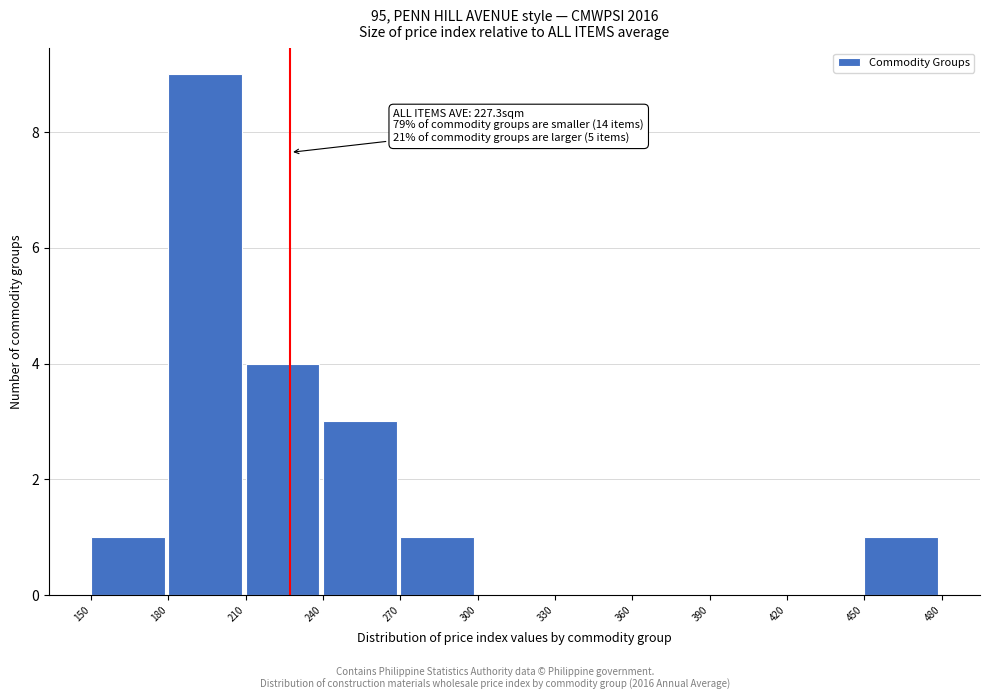

Which range on the x-axis has the tallest bar?

180 to 210